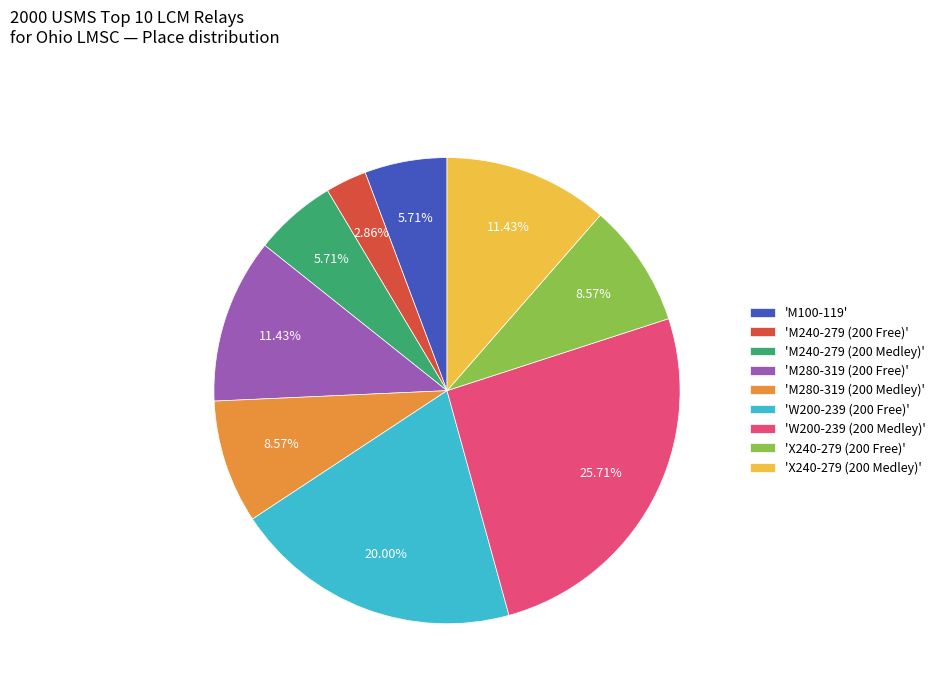

Which has a higher value, 'X240-279 (200 Free)' or 'M280-319 (200 Free)'?

'M280-319 (200 Free)'